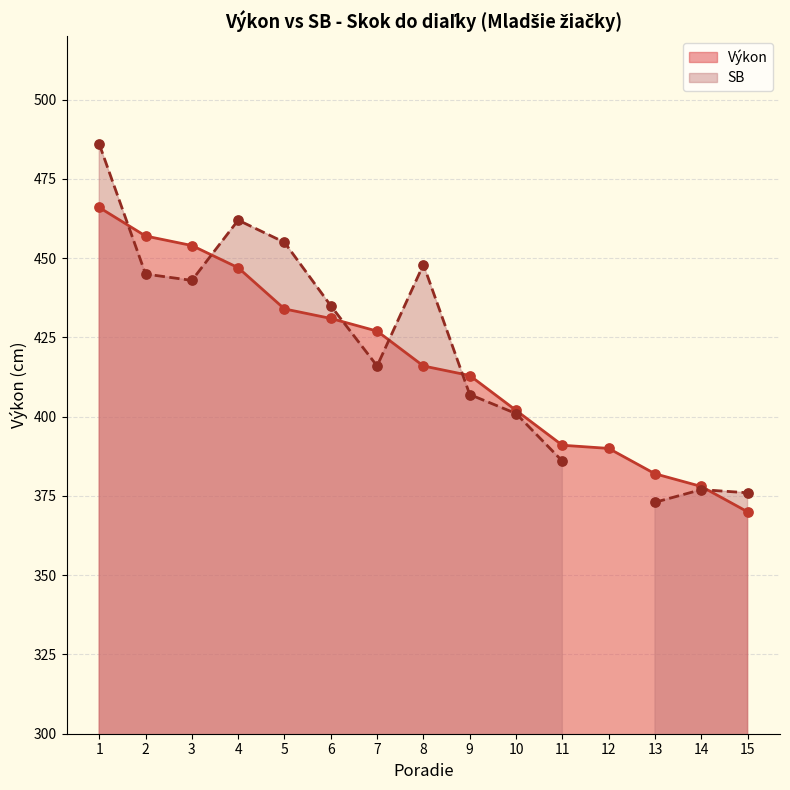

Which has a higher value, 4 or 9?

4